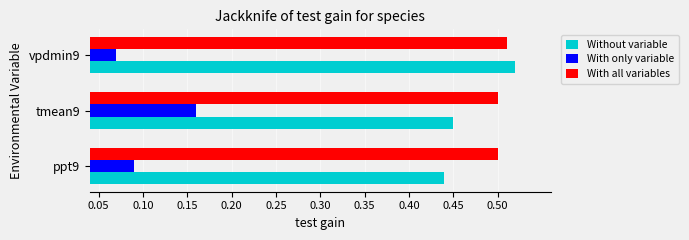

How many distinct data groups are displayed?

3